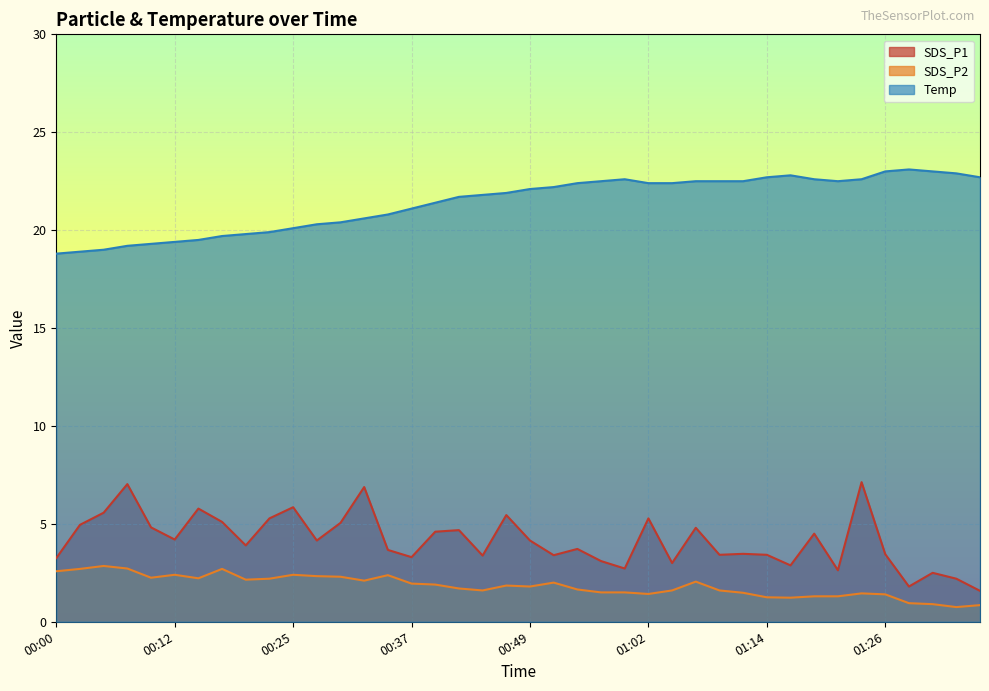

What is the label of the 21st point from the left?

00:49